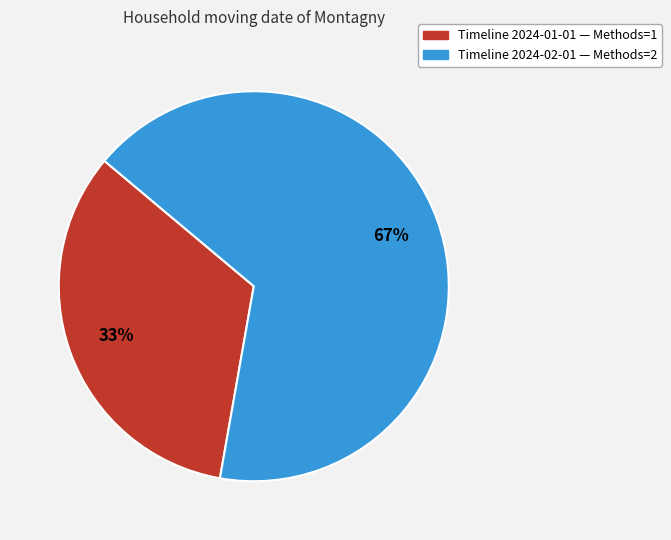

Is there any slice that represents more than half of the pie?

Yes